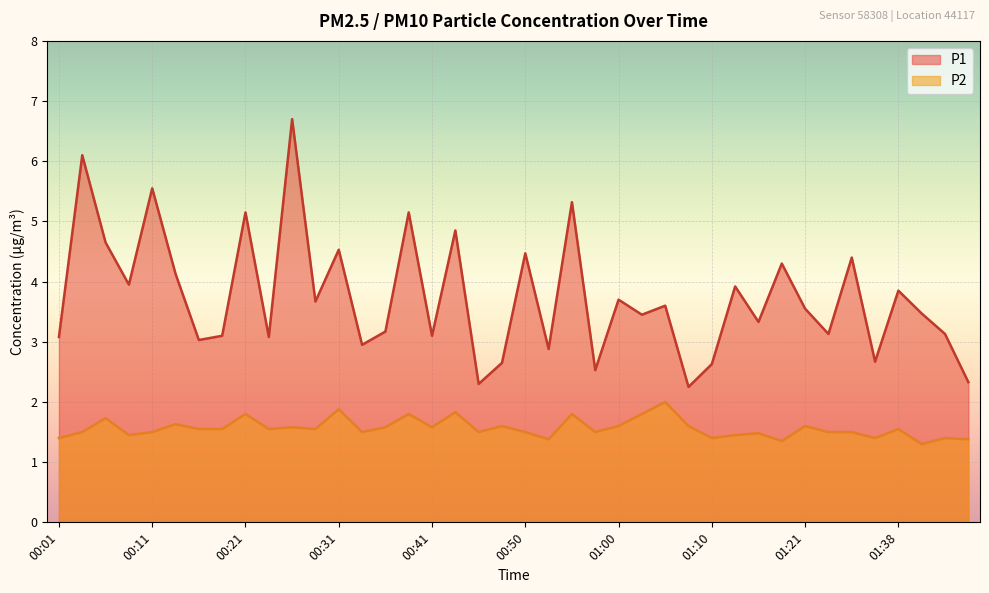

Which series has the largest range (max minus min)?

P1